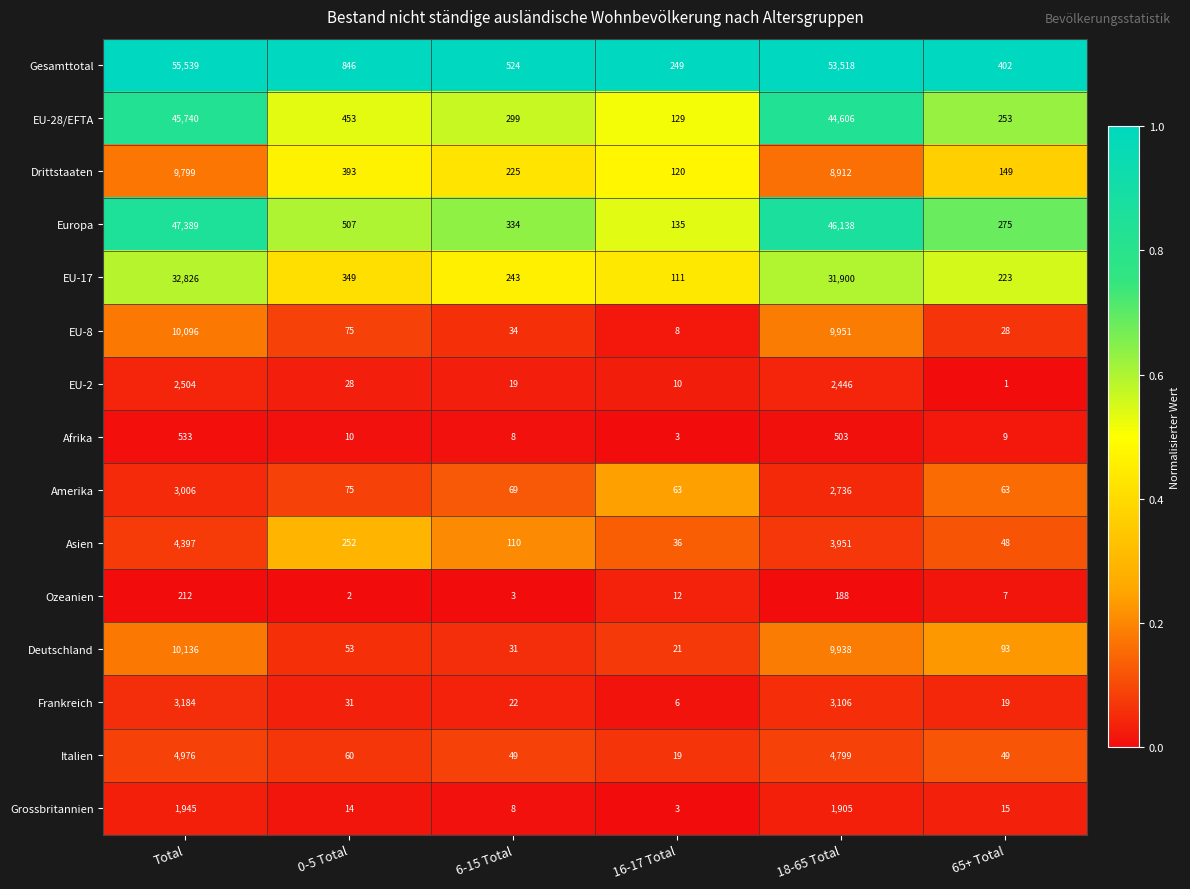

Which series has the widest spread of values?

Gesamttotal